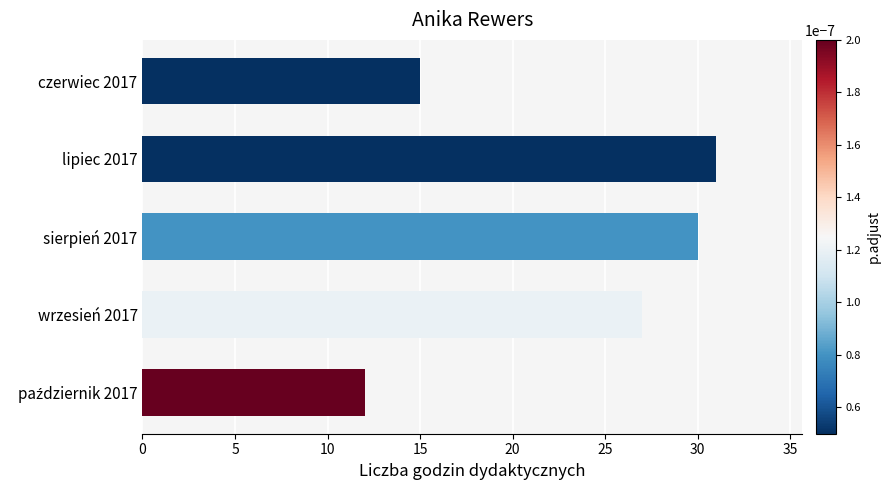

Approximately how many times larger is the value at wrzesień 2017 compared to czerwiec 2017?

1.8